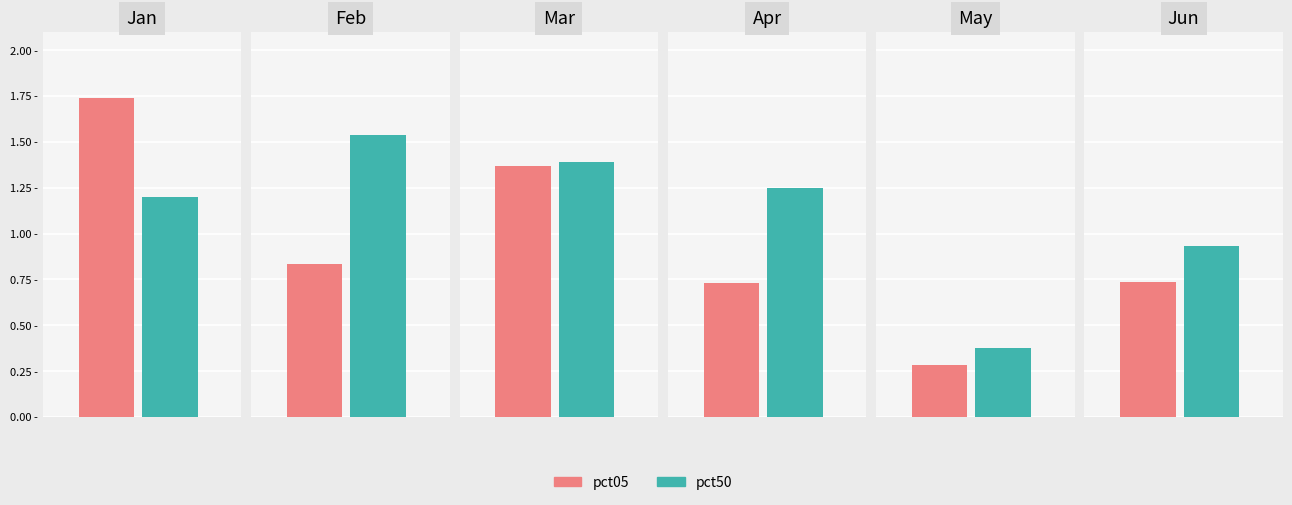

How many bars are there in each group?

2